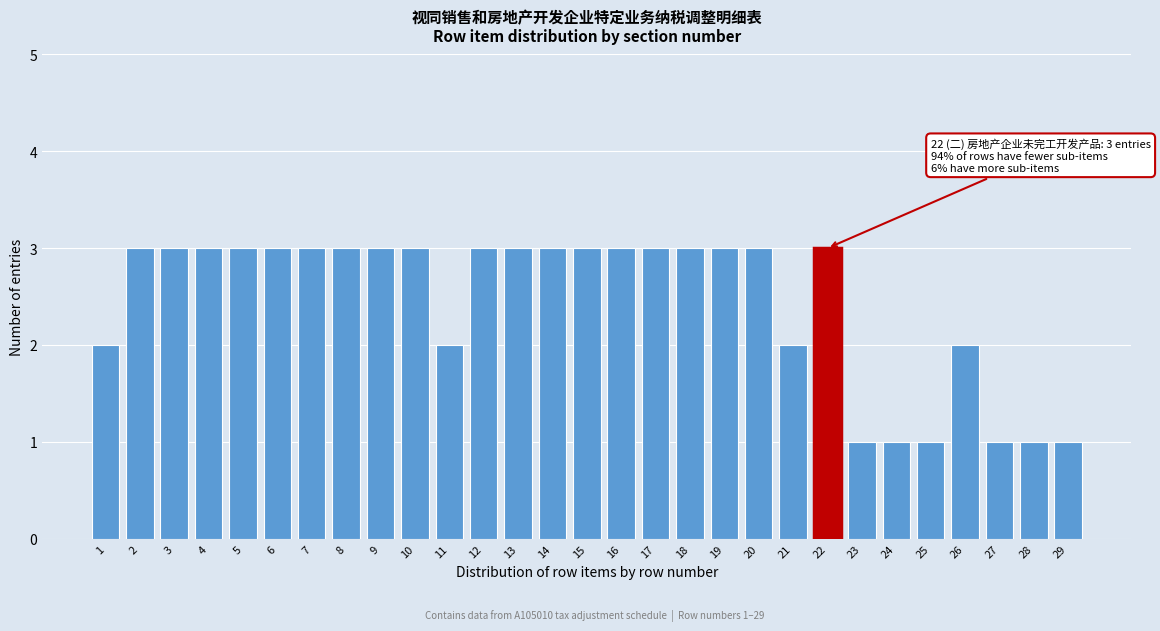

Reading left to right, list all the values displayed in this chart.

2	3	3	3	3	3	3	3	3	3	2	3	3	3	3	3	3	3	3	3	2	3	1	1	1	2	1	1	1